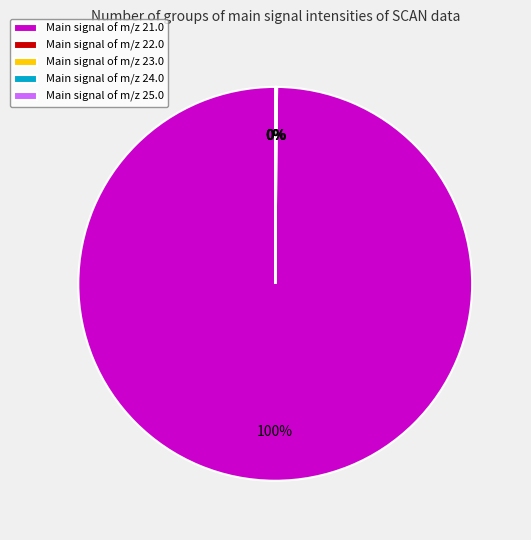

To the nearest percent, what is the average slice percentage?

20%